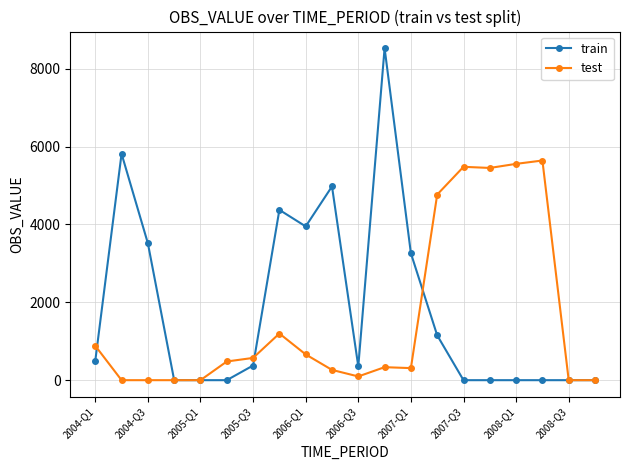

Count the number of data series in this chart.

2